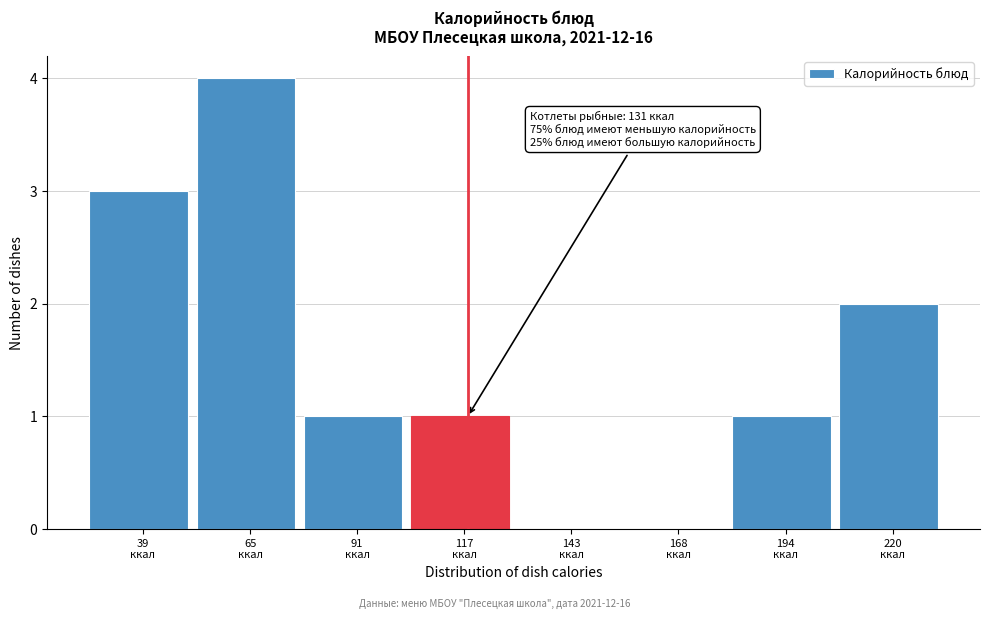

What is the maximum value shown in the chart?

4